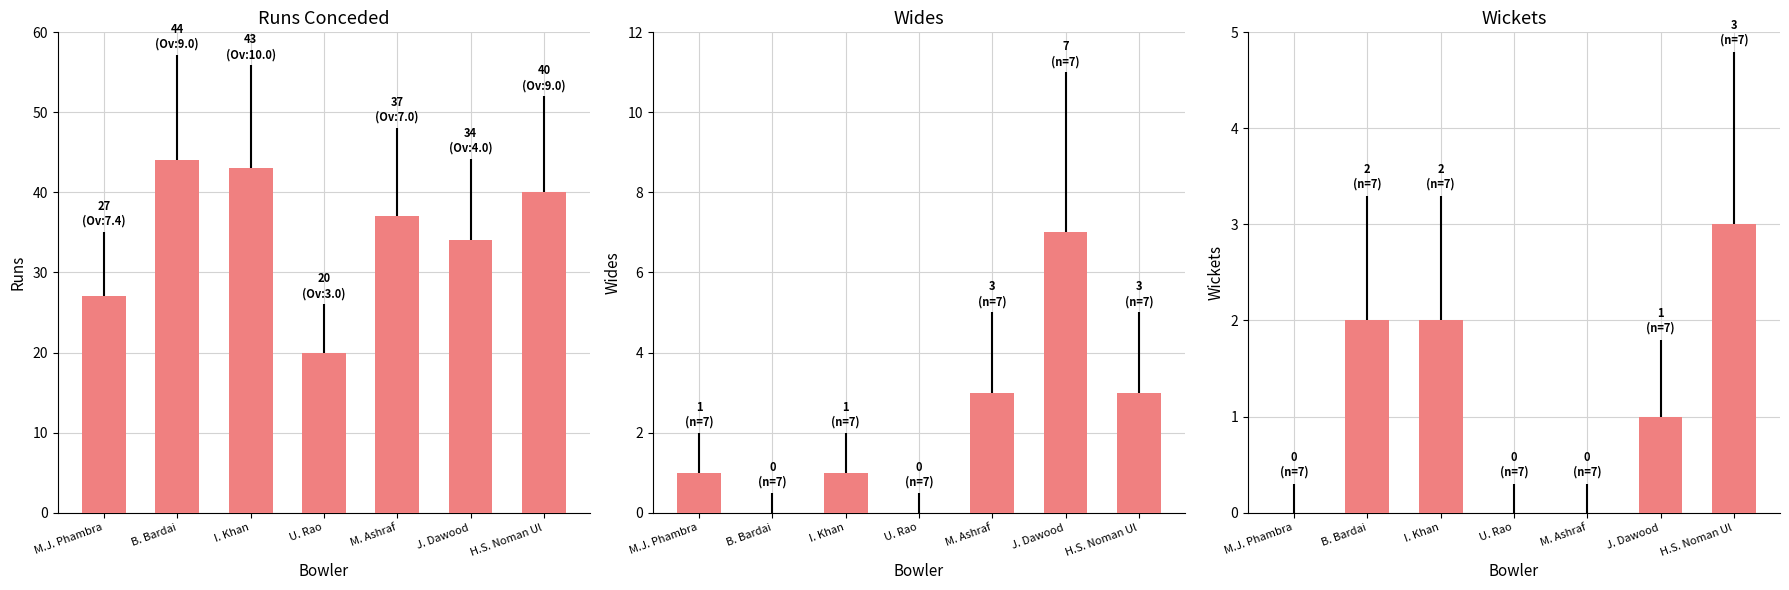

At which label is Wickets closest to 1?

J. Dawood